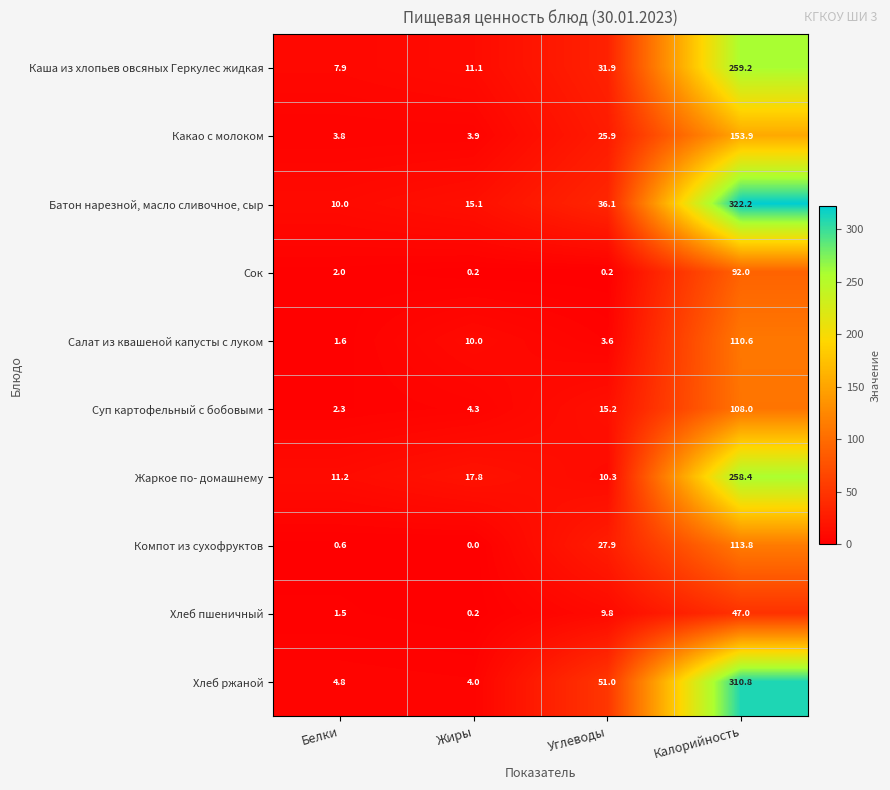

What is the spread (max minus min) of values at Жиры?

17.8